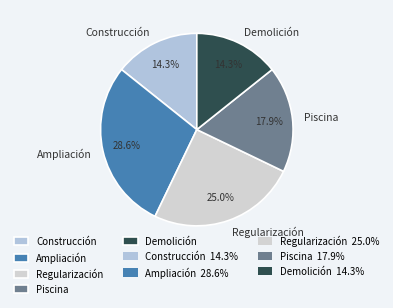

Is it true that Construcción is 14% of the pie?

True